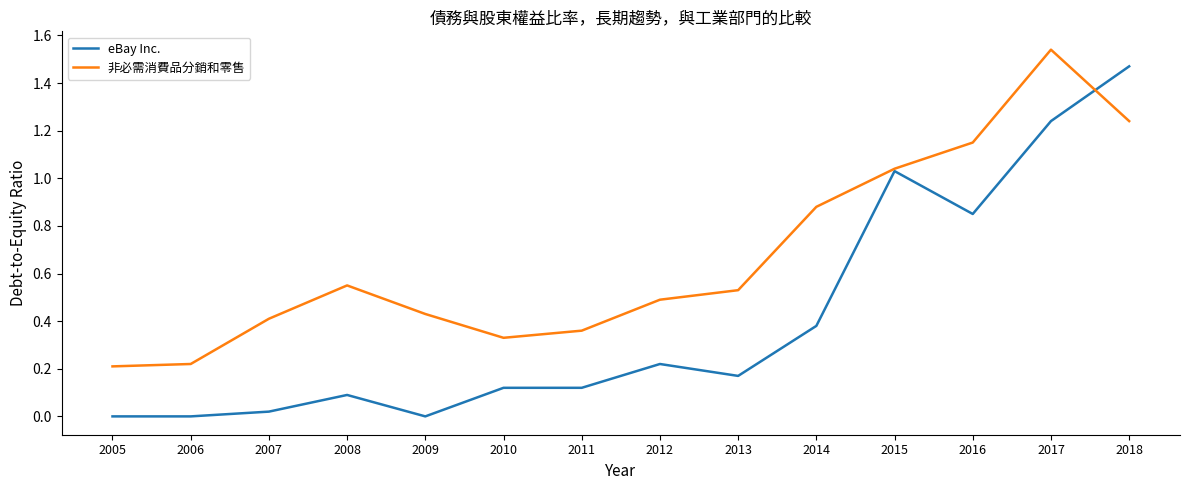

Which category has the highest value in the eBay Inc. series?

2018